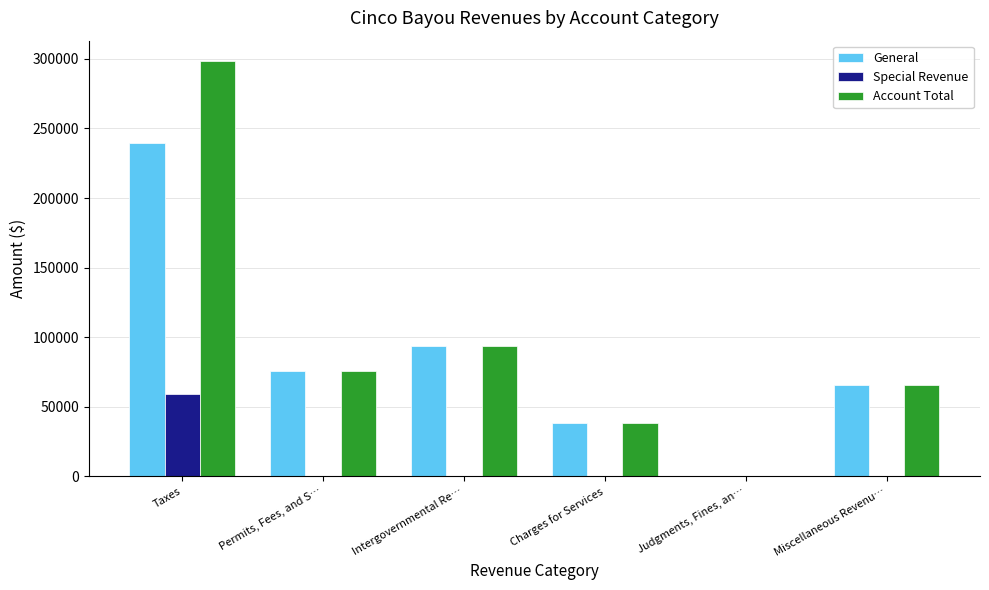

How many values in the Special Revenue series exceed 0?

2